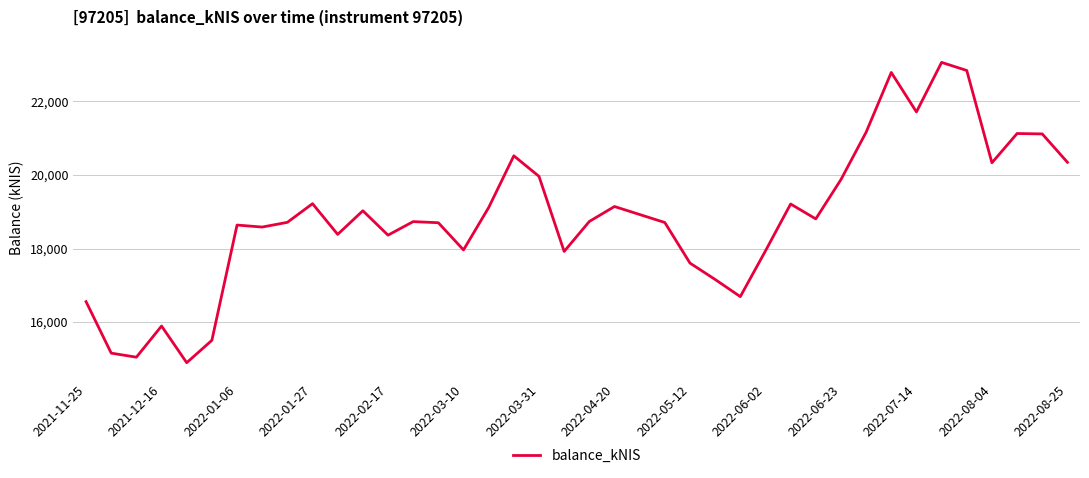

What is the difference between the maximum and minimum values?

8166.6